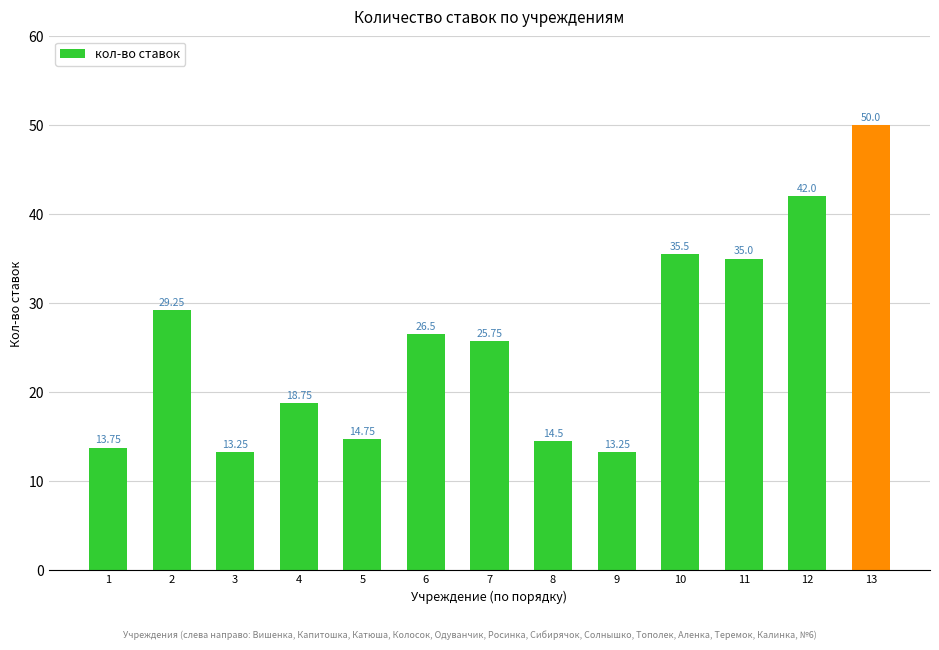

What is the average value?

25.6